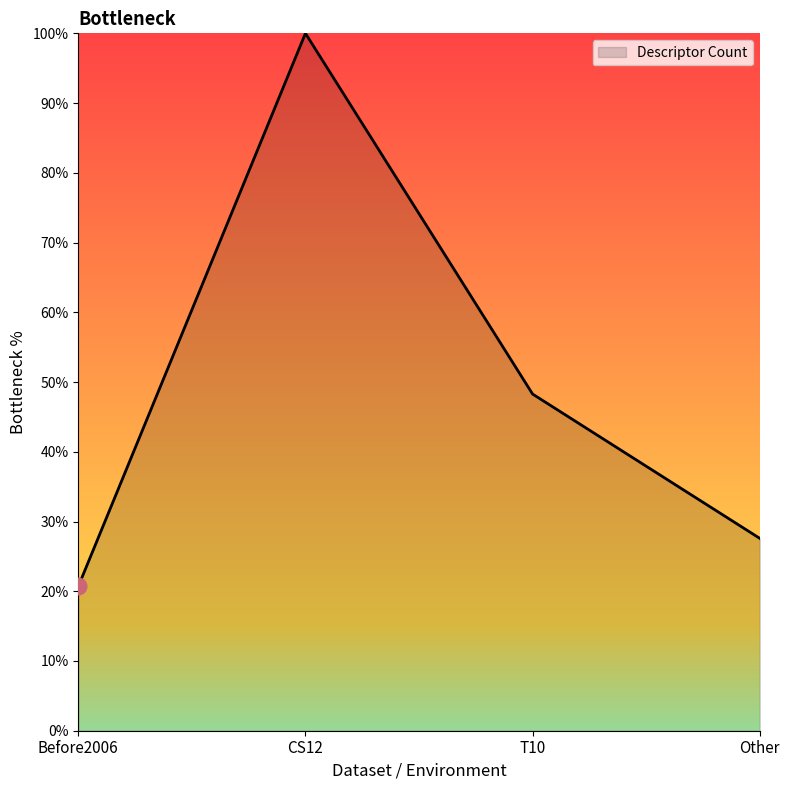

What position from the right is CS12?

3